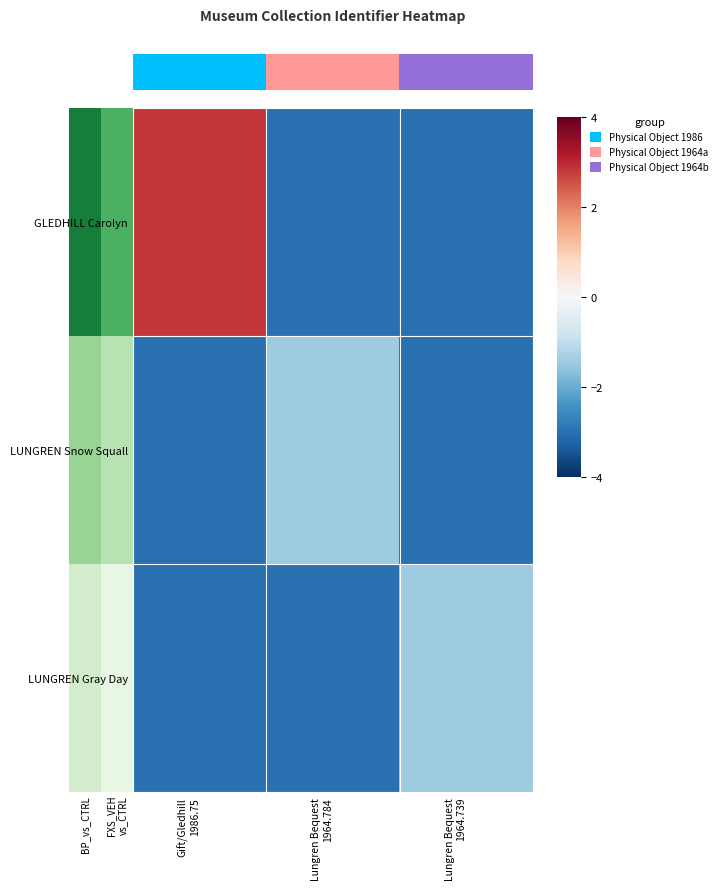

What is the minimum value shown in the chart?

-3.0